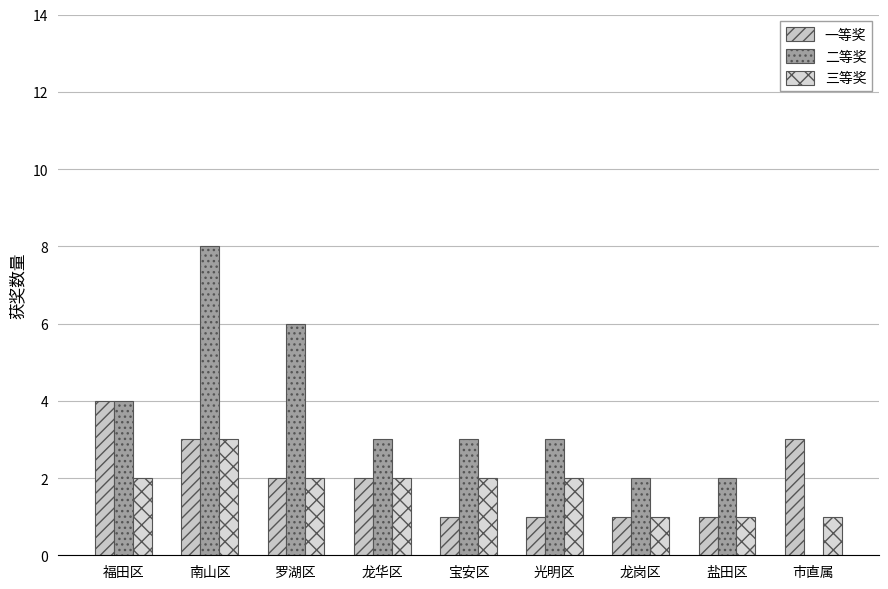

Where is 三等奖 nearest to the value 2?

福田区